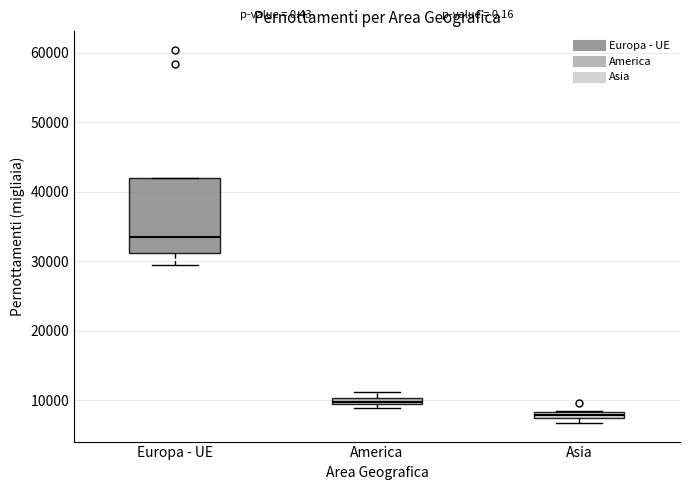

Which box is the tallest, from its lower edge to its upper edge?

Europa - UE